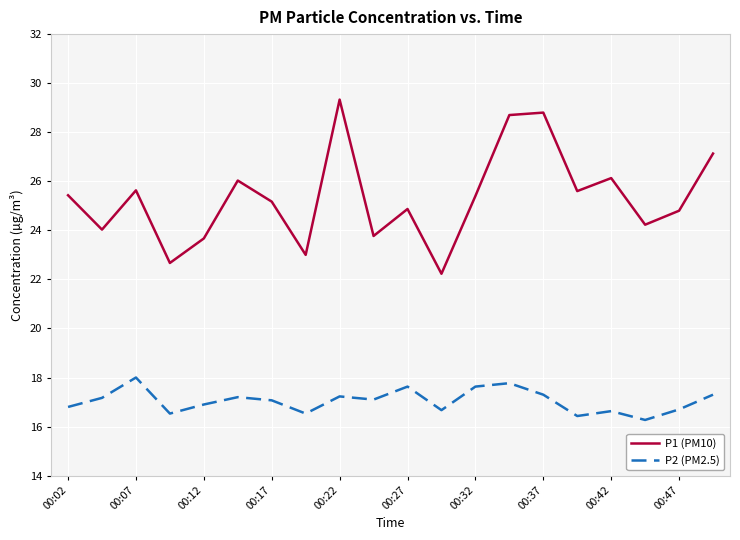

What is the lowest value of the P2 (PM2.5) series?

16.3